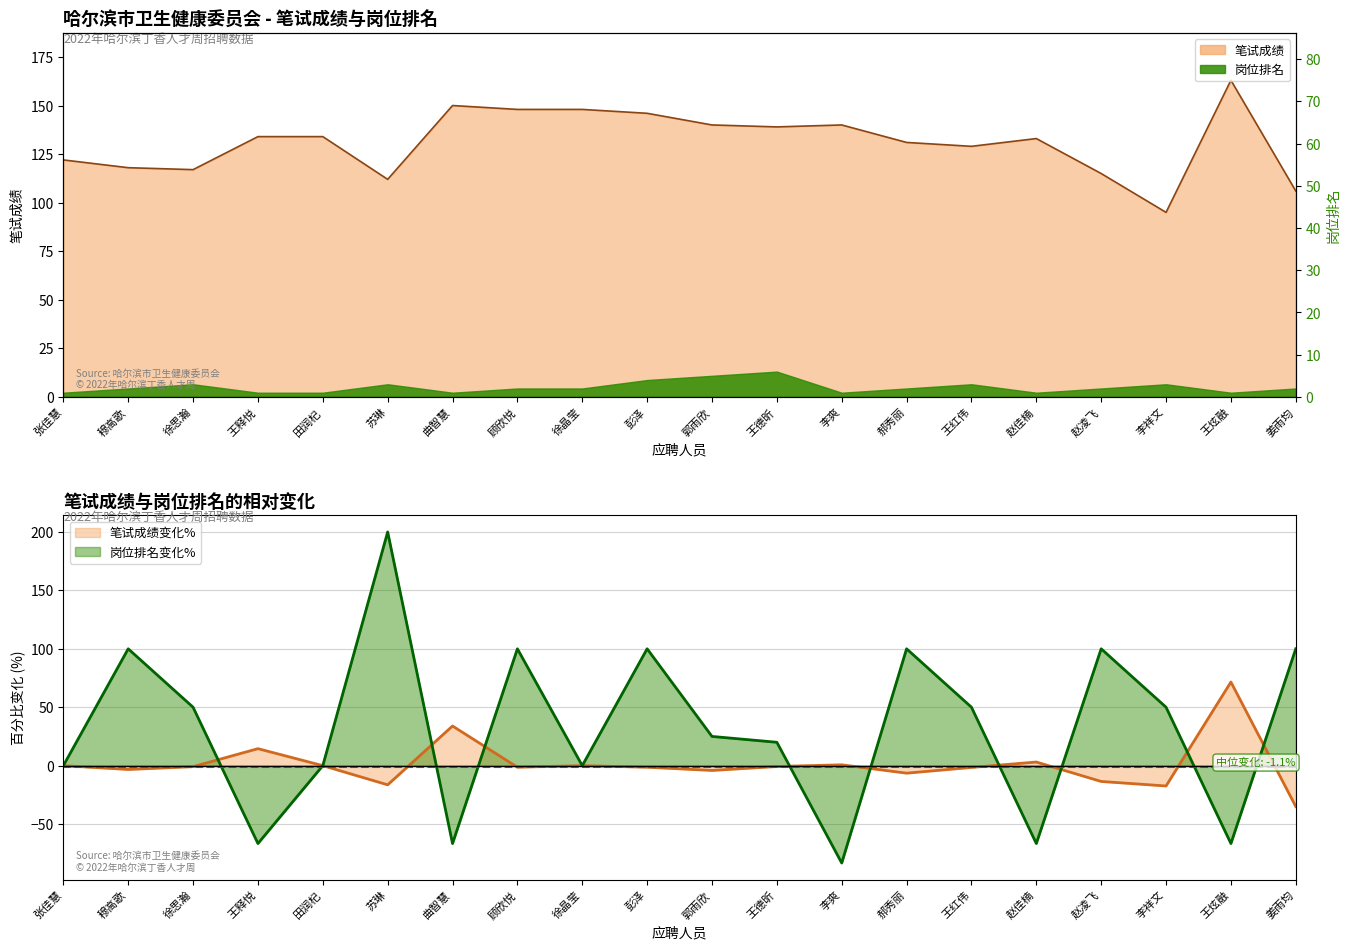

What is the difference between the values at 彭泽 and 王德昕?

7